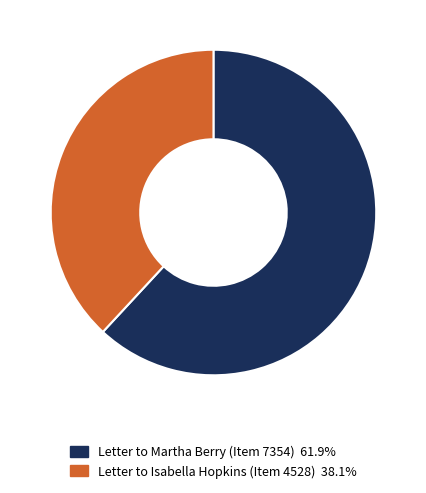

Which slice is the smallest?

Letter to Isabella Hopkins (Item 4528)